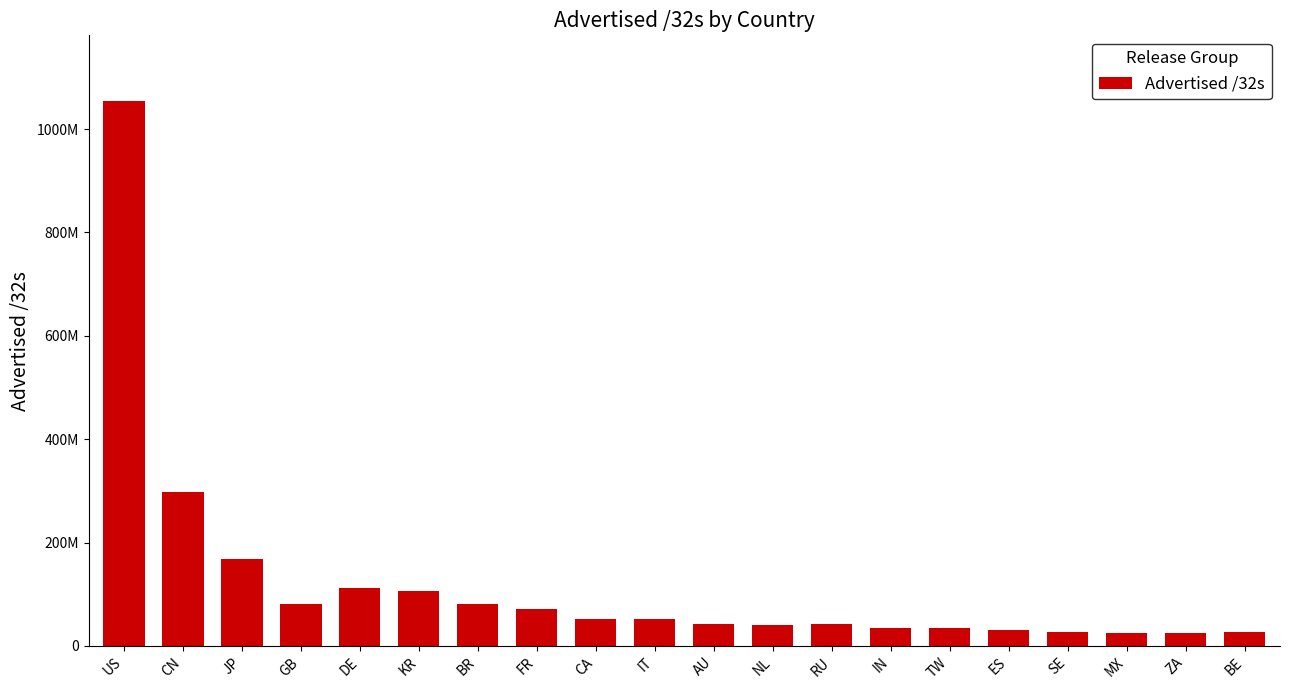

Are the bars horizontal?

No